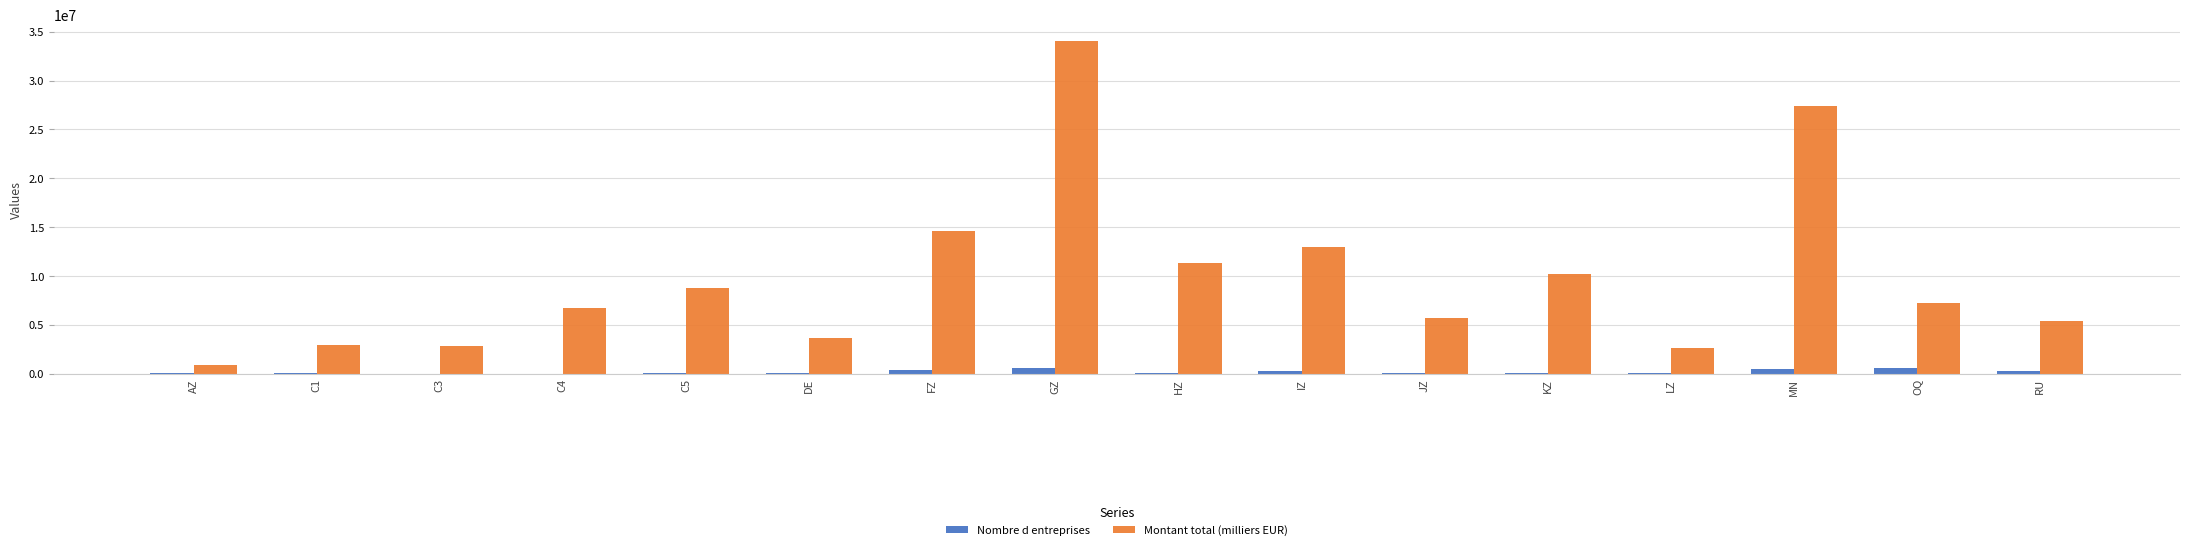

What is the total value across all series at MN?

27933426.9